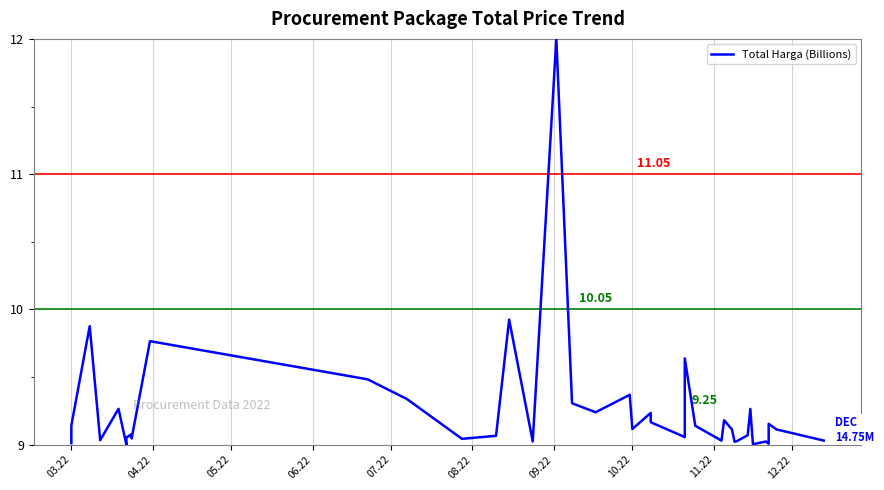

True or false: the data shows 6.3 at 37.

False